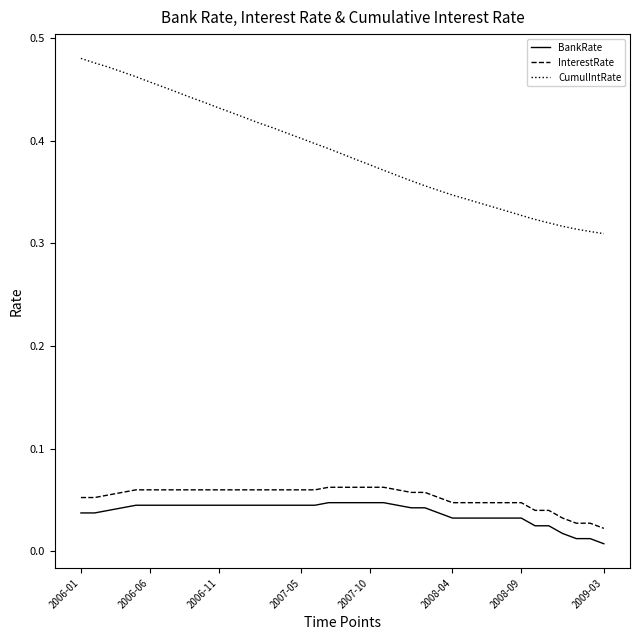

Which series has the largest range (max minus min)?

CumulIntRate